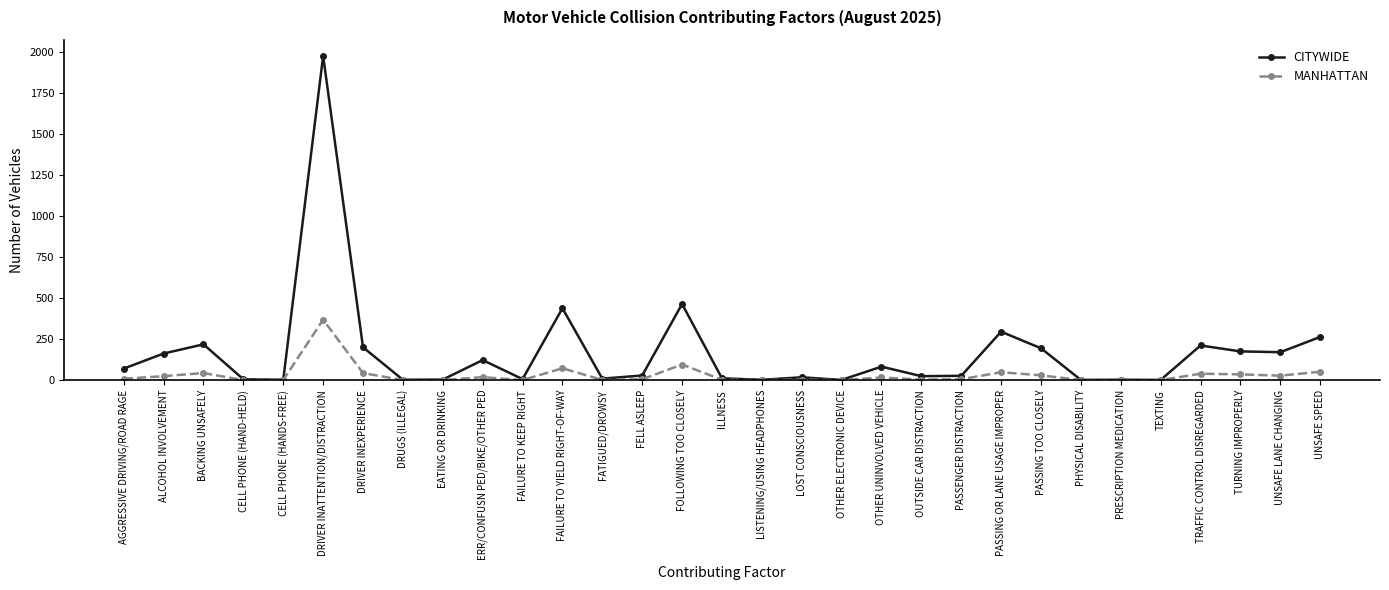

How many distinct data groups are displayed?

2